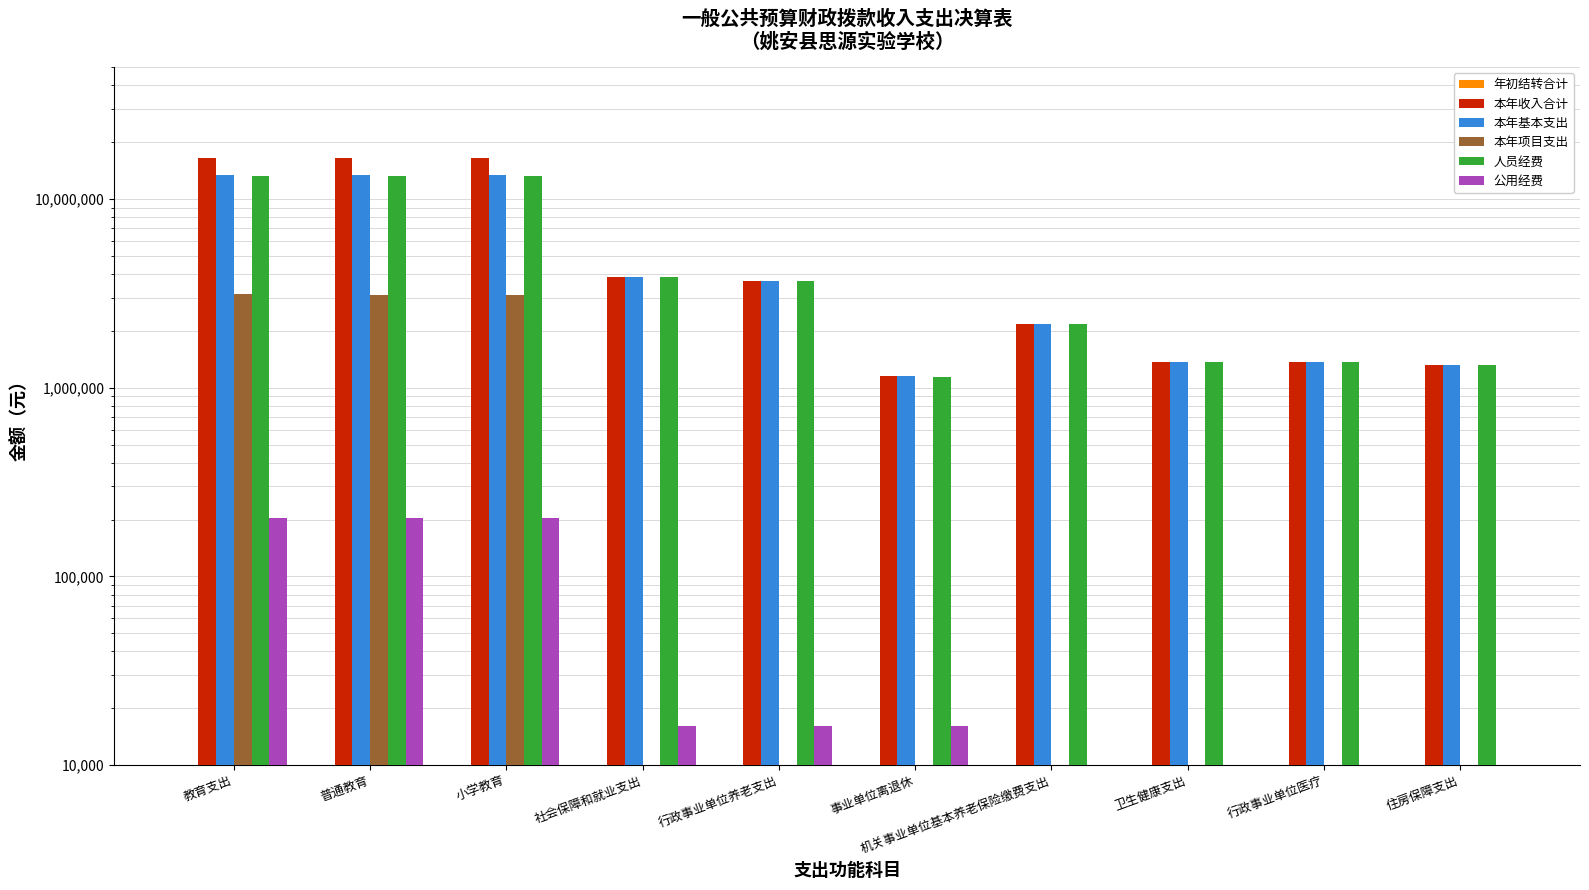

How many positive values does the 本年项目支出 series have?

3